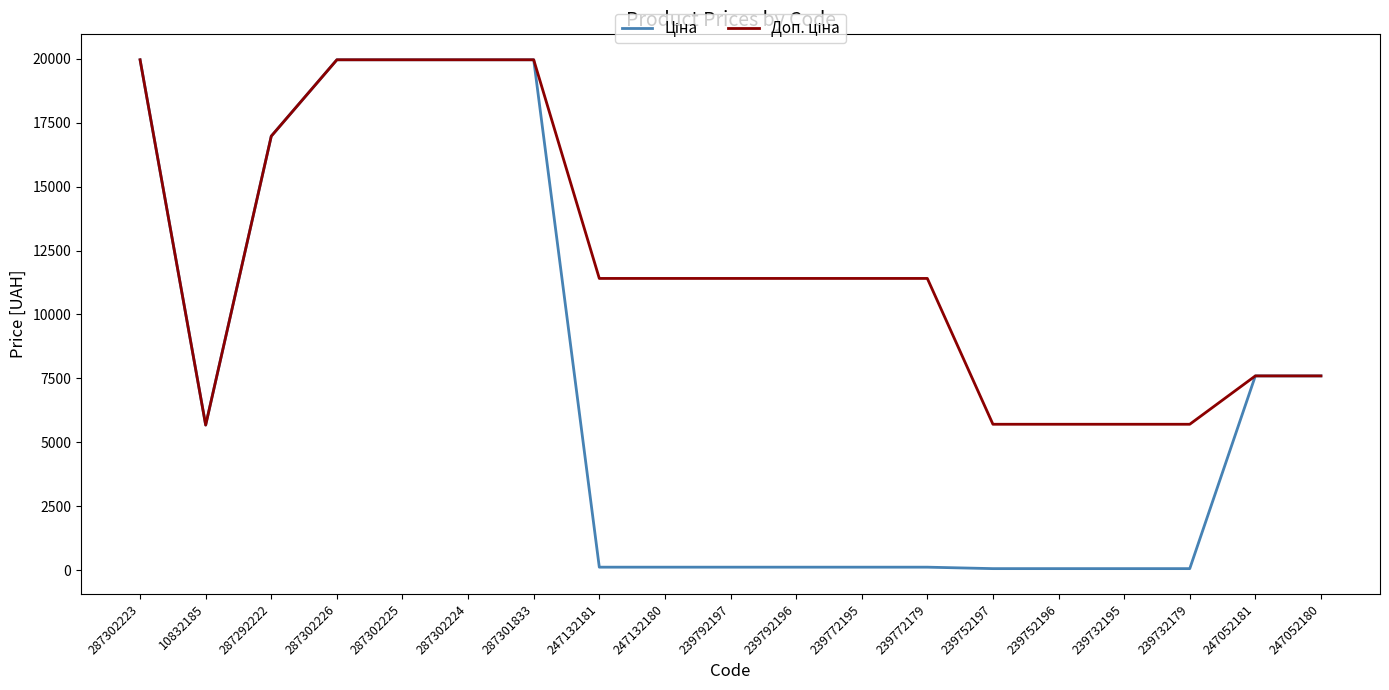

True or false: Доп. ціна has more than 1 interior local peaks.

False